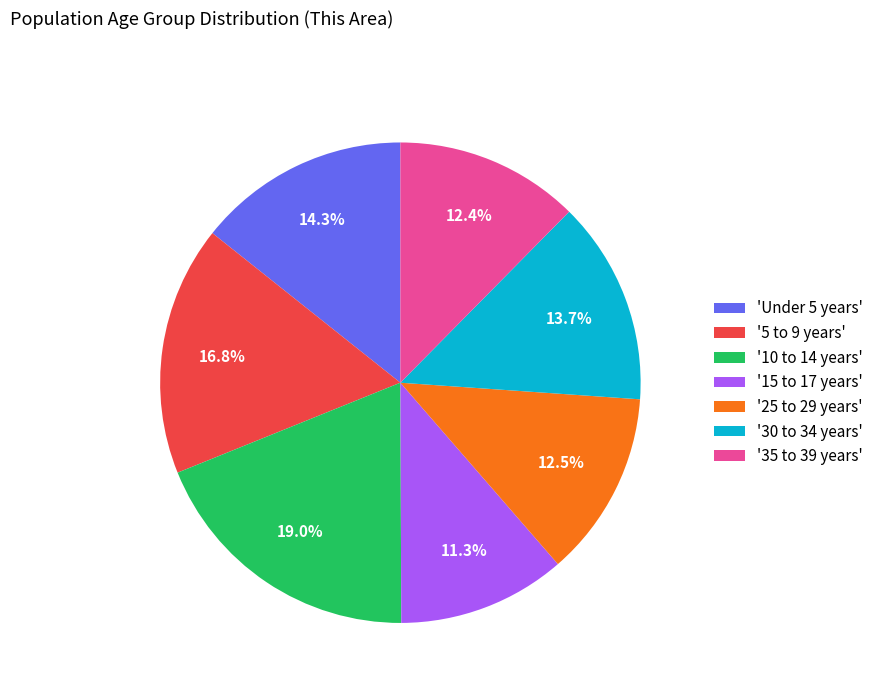

Is '10 to 14 years' the majority of the pie?

No